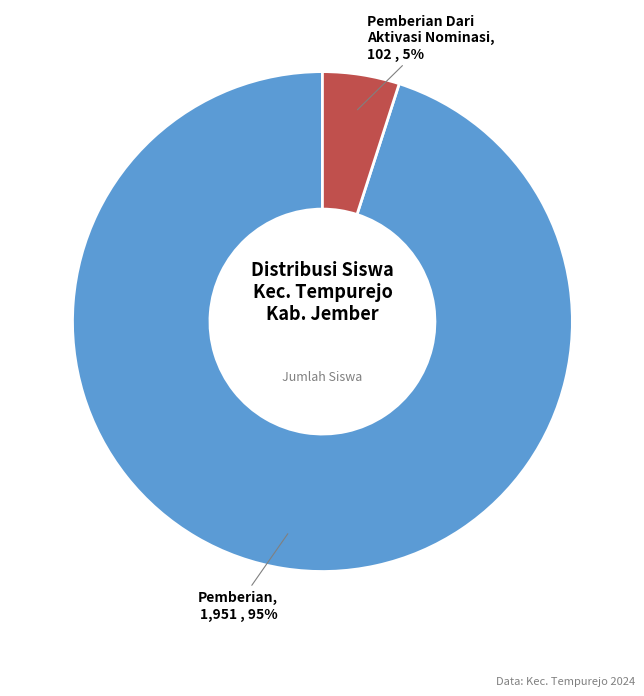

To the nearest percent, what is the average slice percentage?

50%